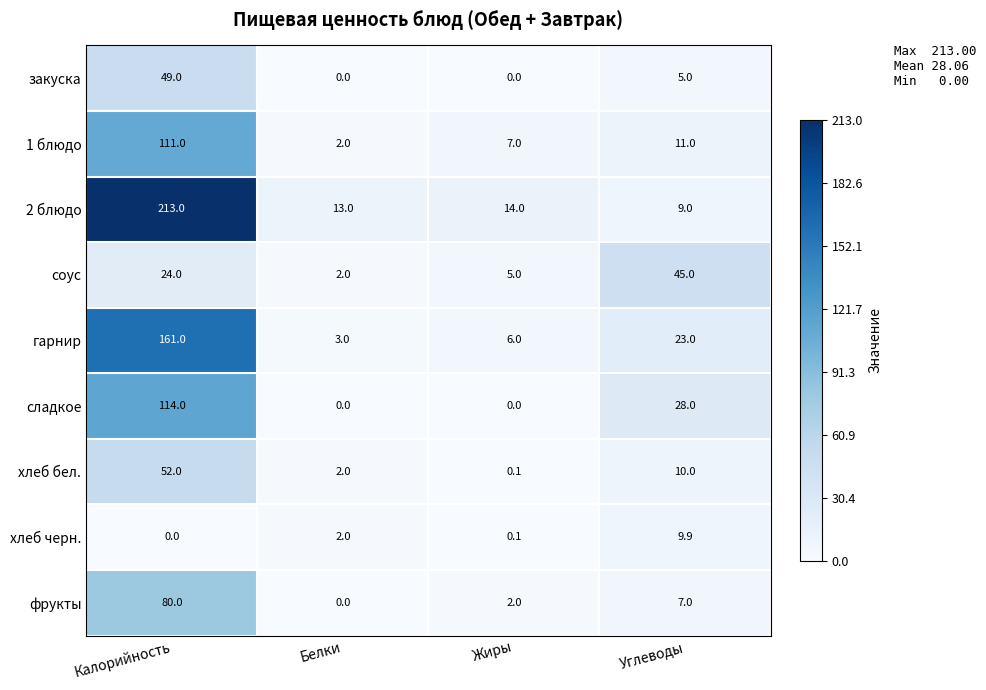

Which series has the largest range (max minus min)?

2 блюдо